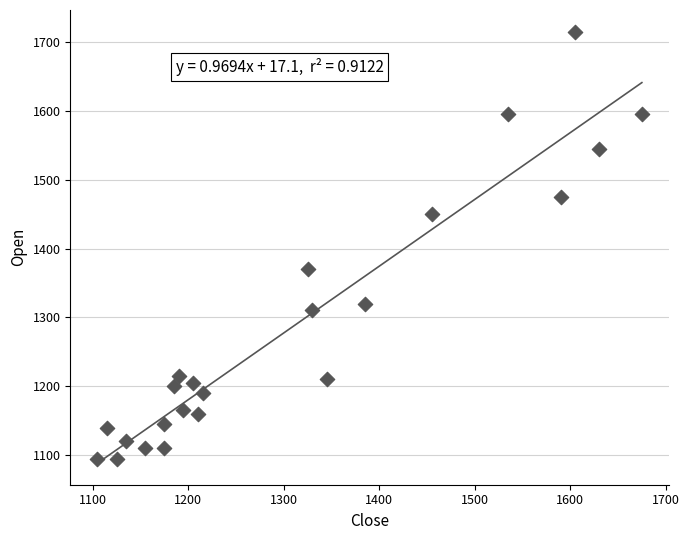

What is the range of X values (max minus min)?

570